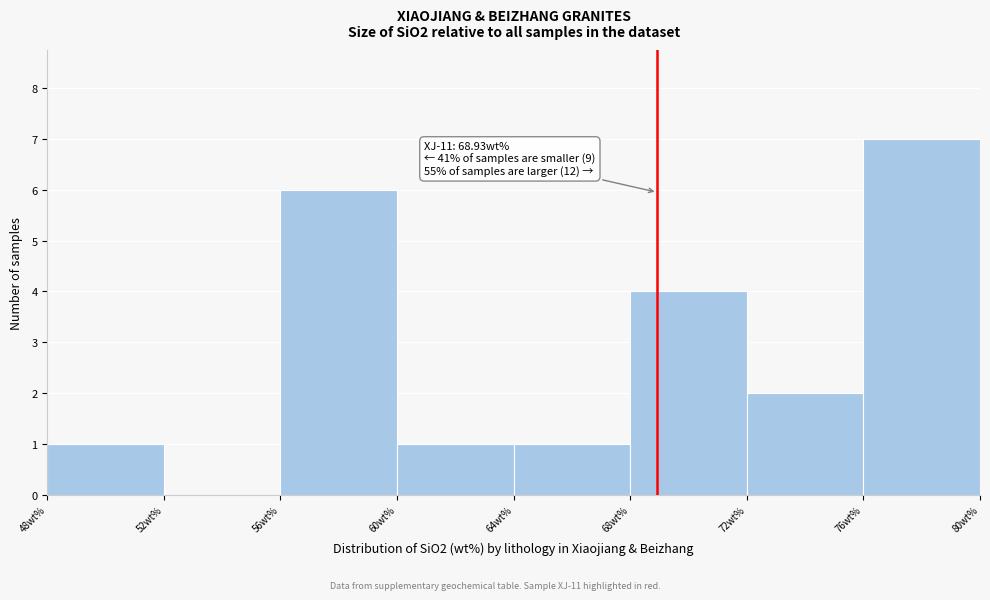

Which range on the x-axis has the tallest bar?

76 to 80